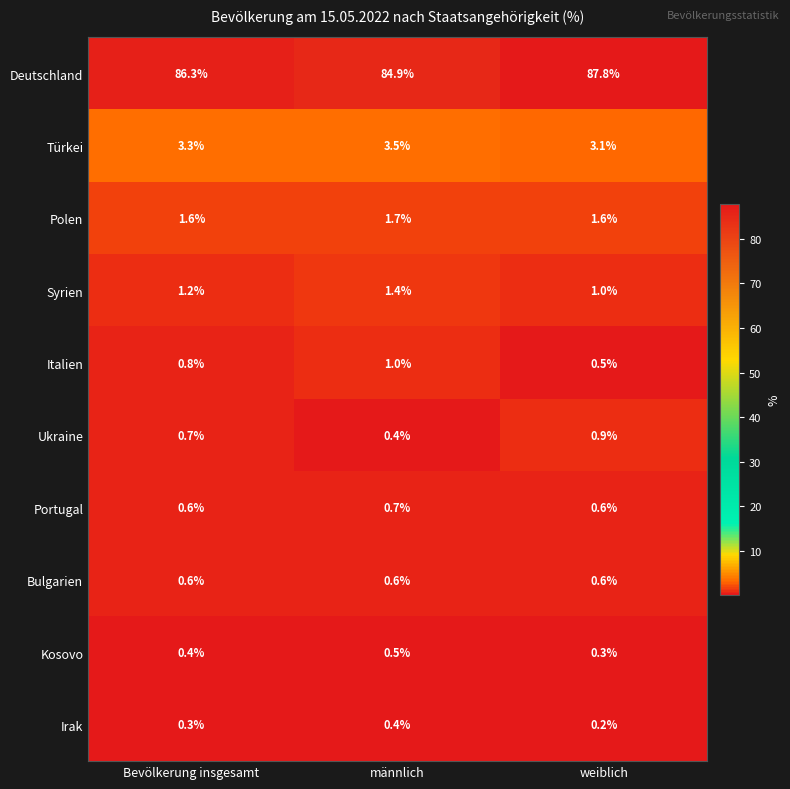

Which category has the highest value across all series?

weiblich